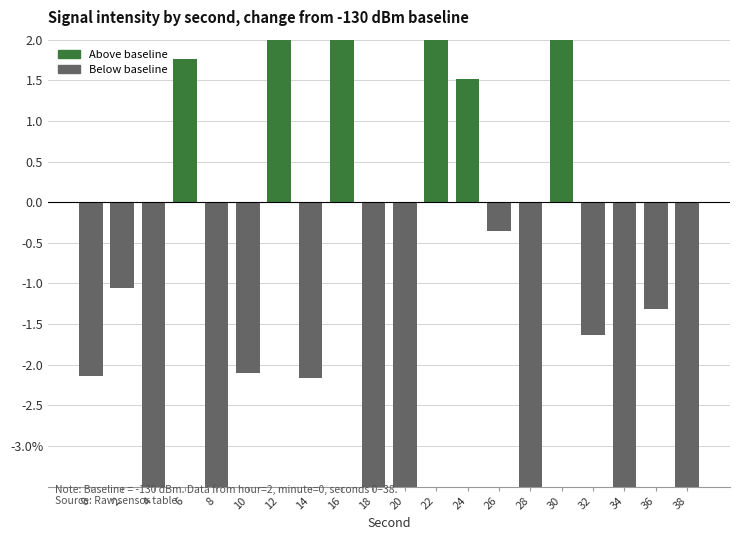

What is the greatest value displayed?

5.6